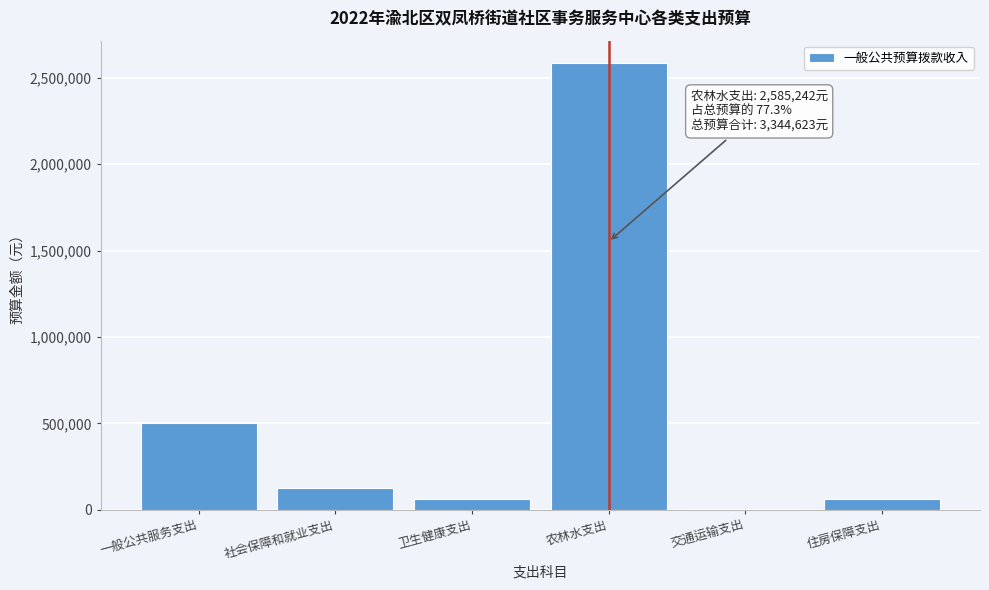

What is the sum of all values?

3344623.0